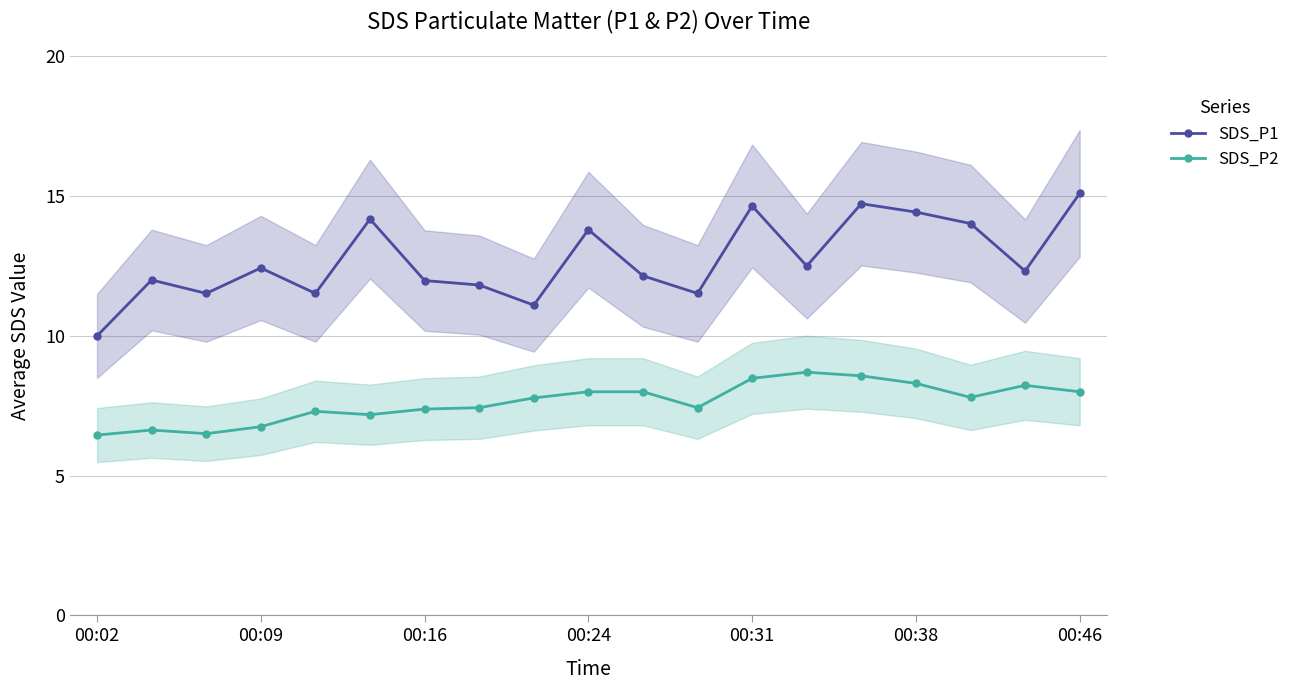

How many distinct data groups are displayed?

2